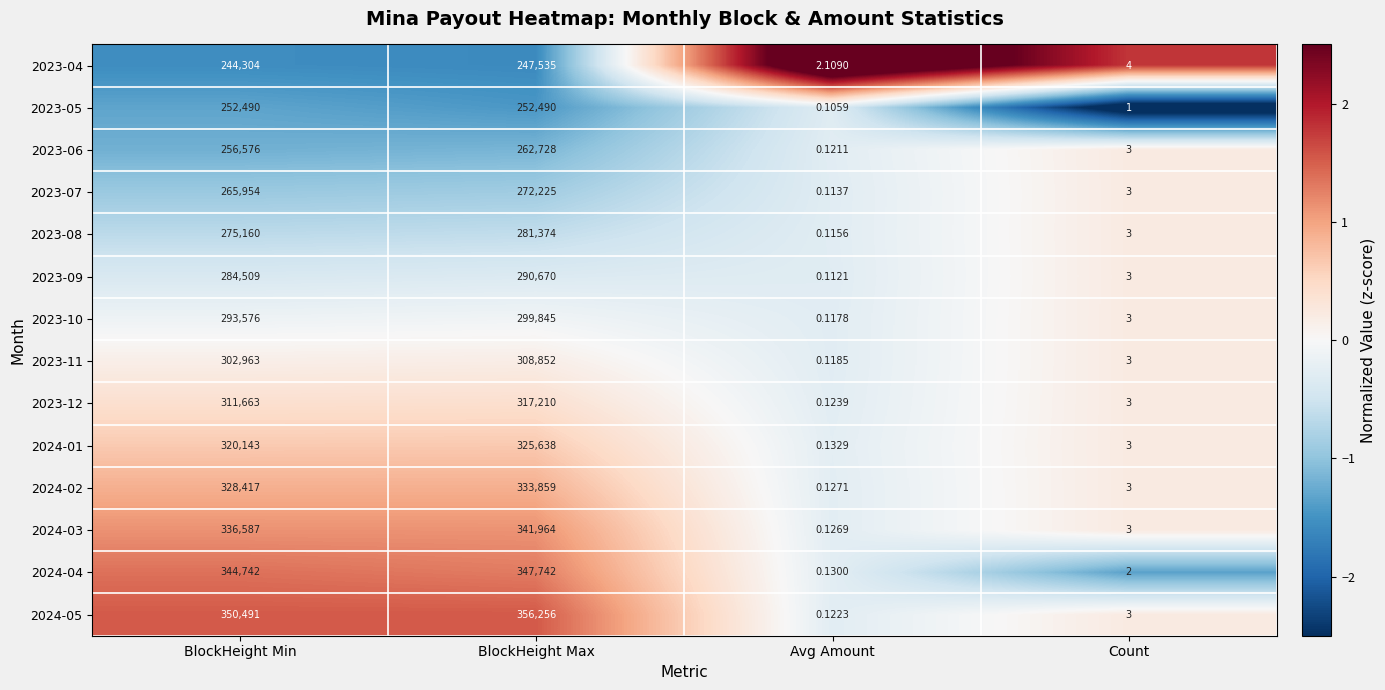

Which series has the largest range (max minus min)?

2024-05